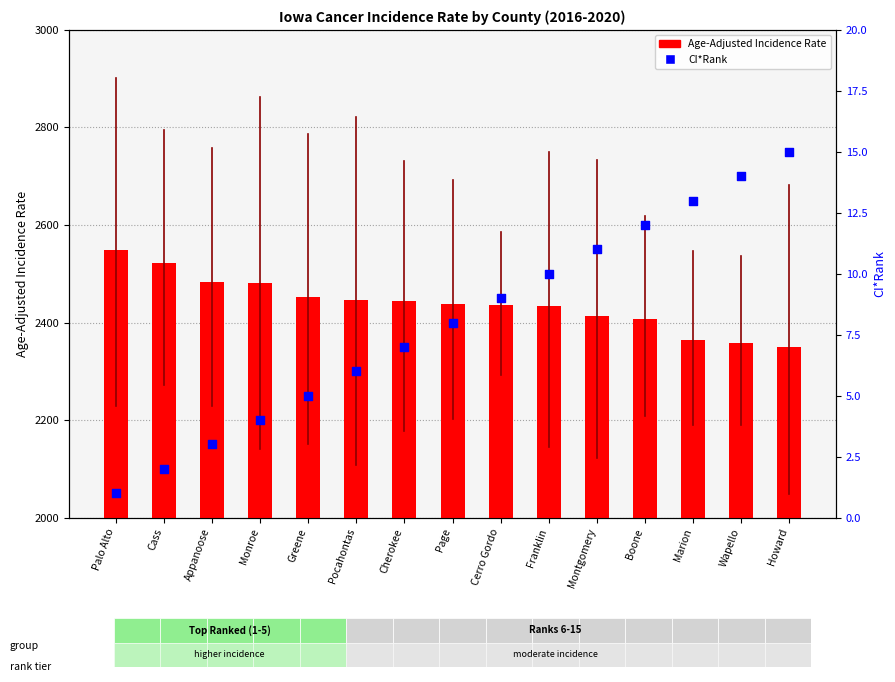

Which series has the widest spread of Y values?

Age-Adjusted Incidence Rate